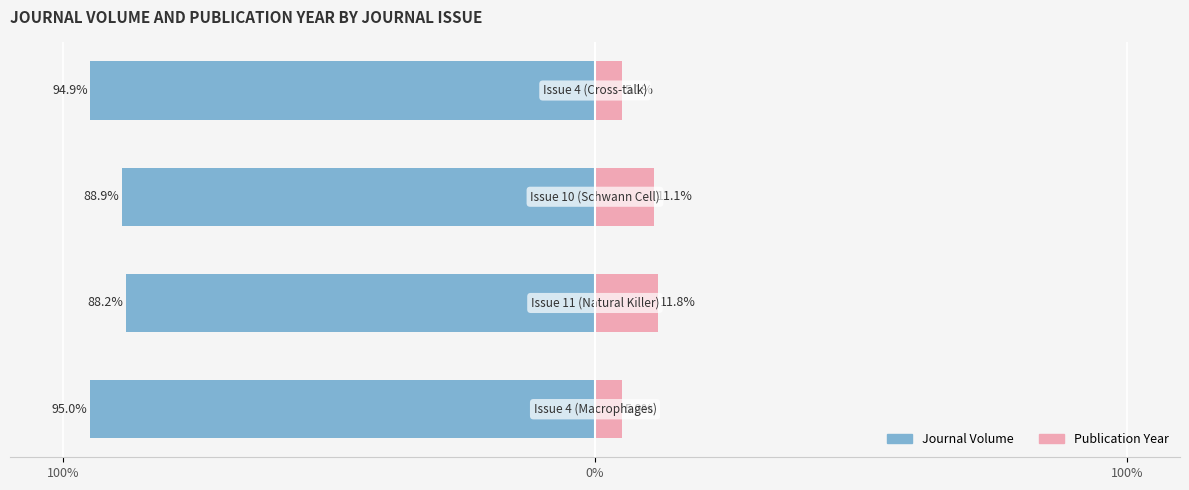

Count the number of categories in the chart.

4